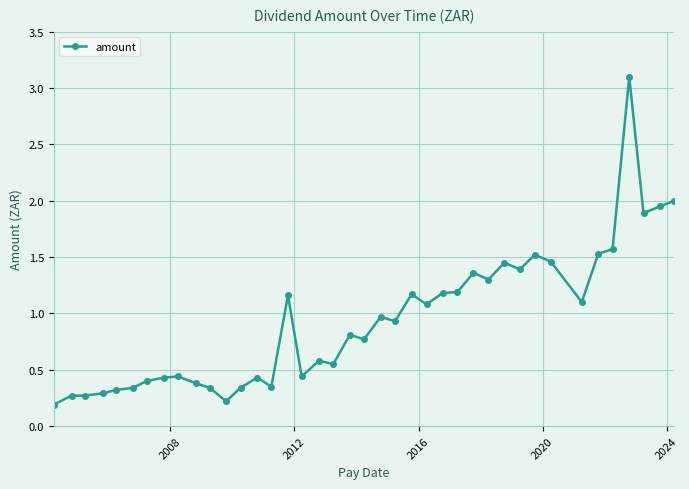

What is the average value?

0.9